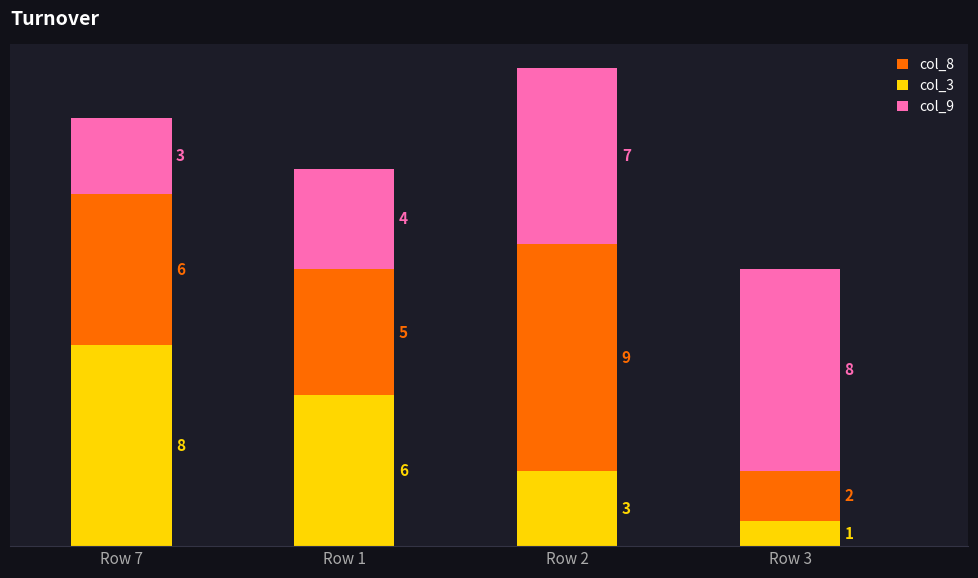

At which category is the sum across all series the highest?

Row 2